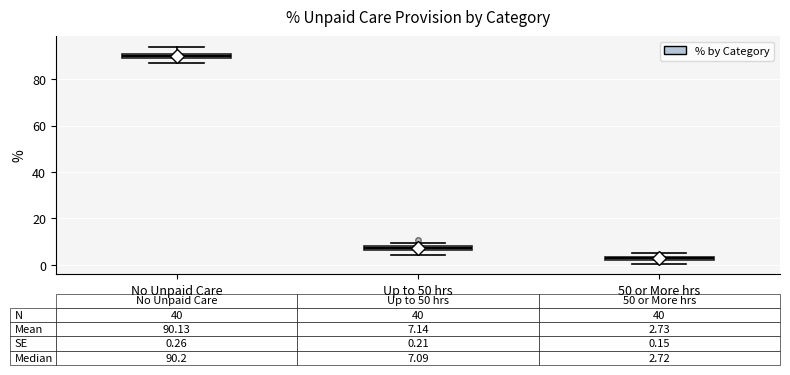

Which box's median line is the highest?

No Unpaid Care